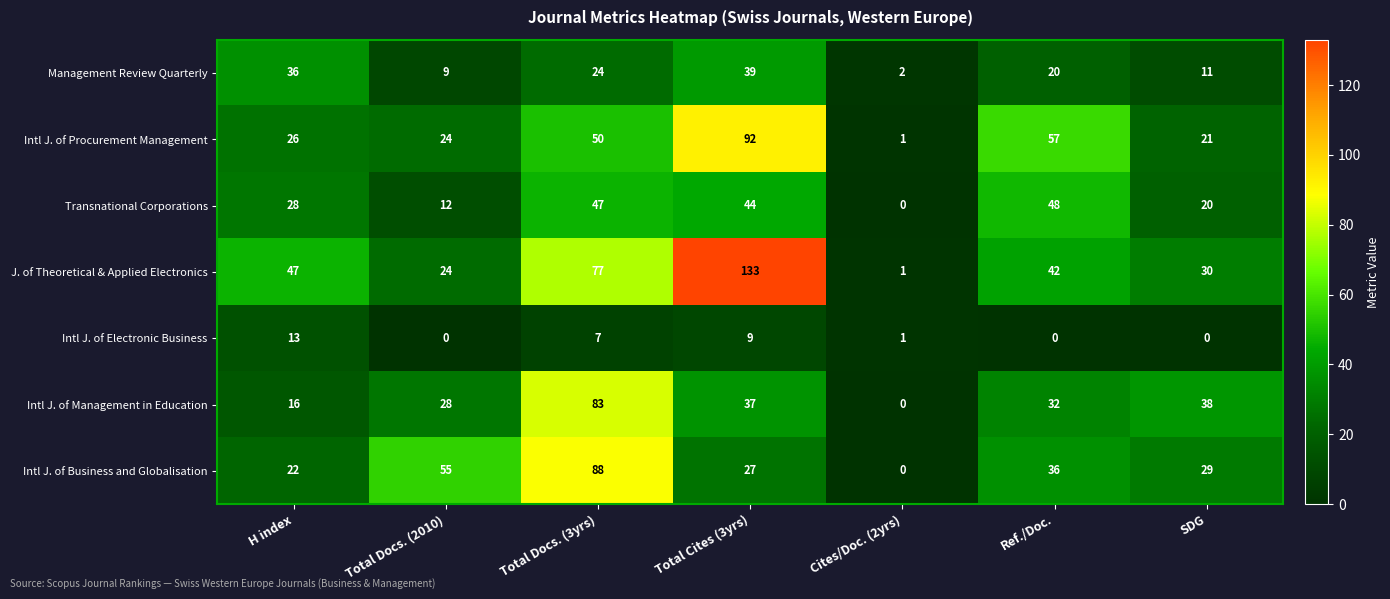

What is the spread (max minus min) of values at SDG?

38